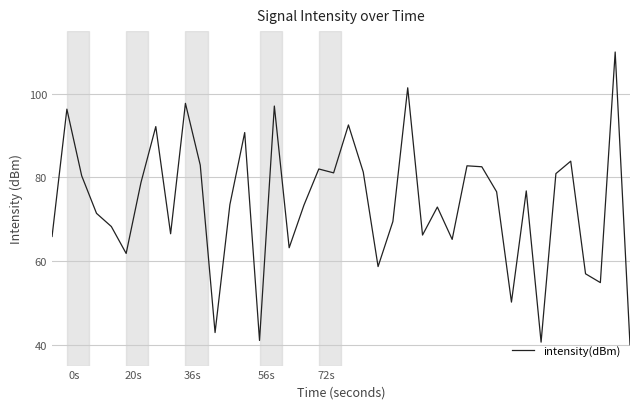

How many lines are shown in the chart?

1